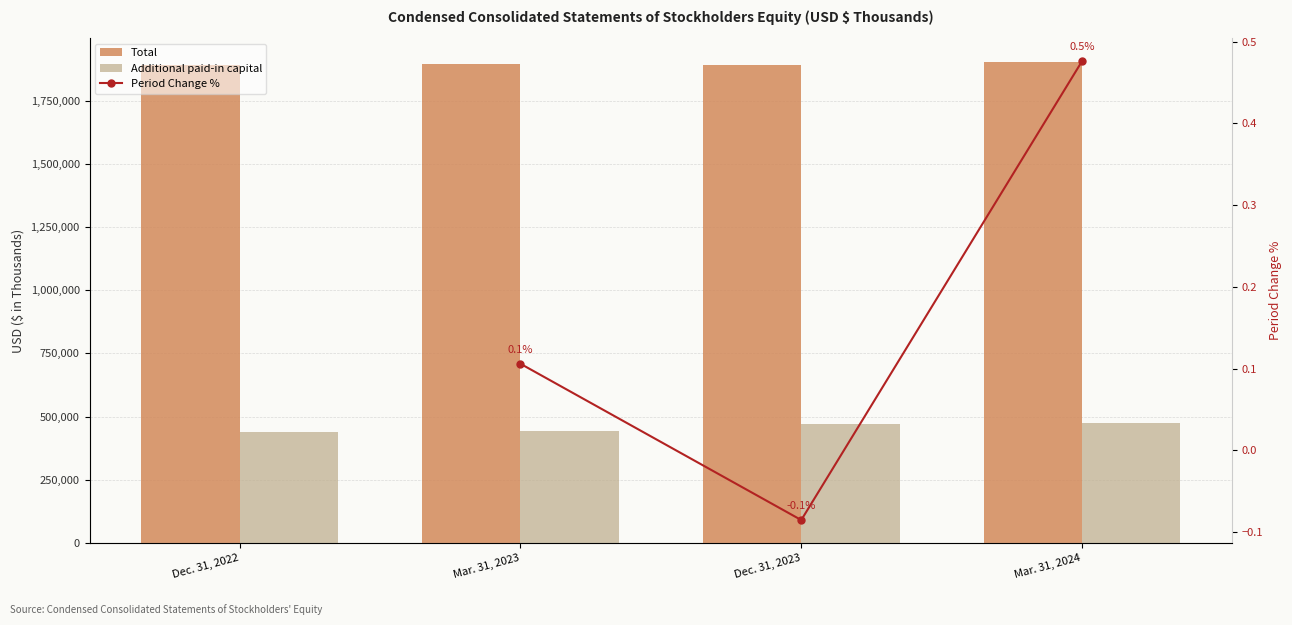

What is the greatest value displayed?

1902012